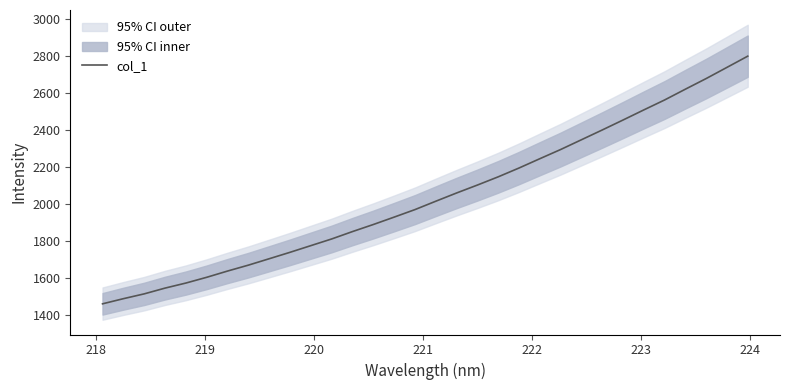

What is the lowest value of the col_1 series?

1458.1